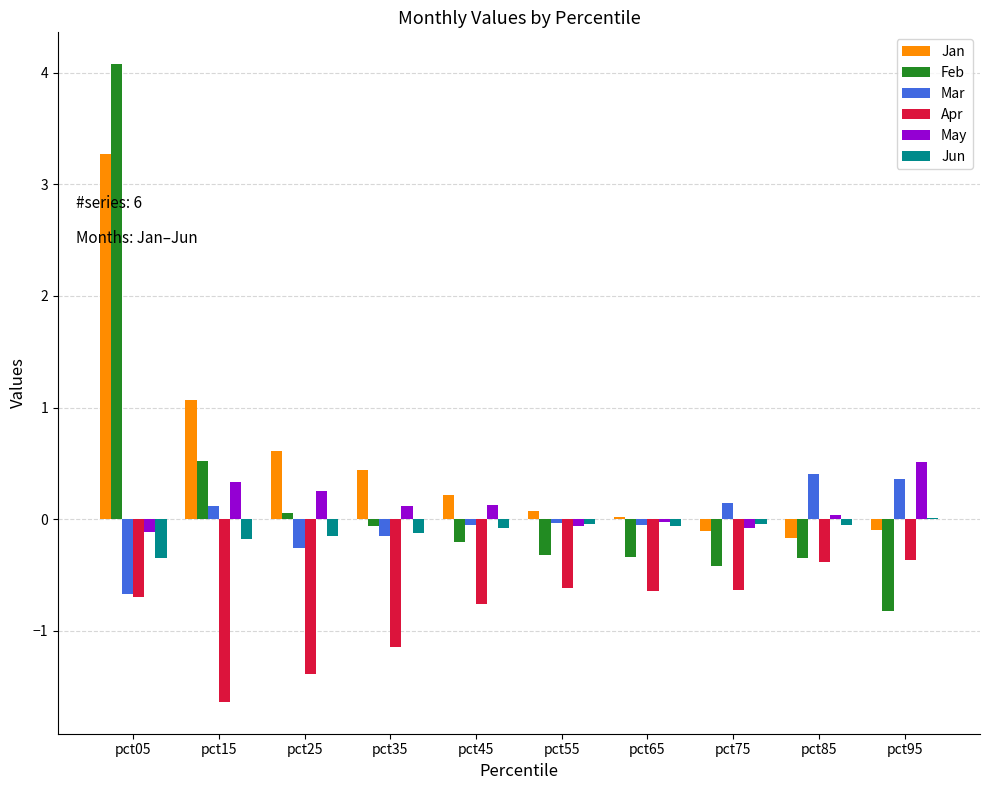

True or false: Apr has a value of -0.6 at pct85.

False